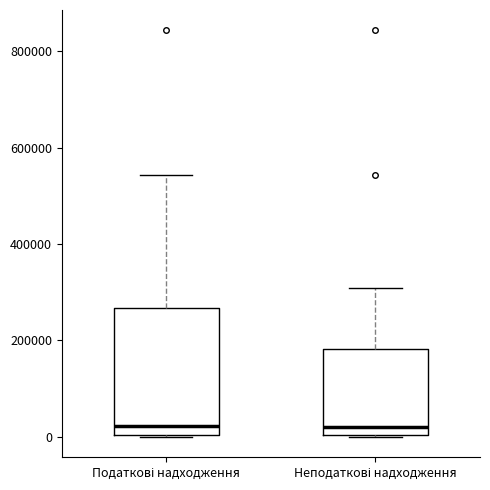

Reading left to right, transcribe this box plot: for each box, give where its median line is, the range the box spans, and where its two whiskers end, as read against the y-axis. The values are not printed on the chart, so give them approximately, as read against the axis.

Податкові надходження: median 20000, box 0 to 260000, whiskers 0 to 540000
Неподаткові надходження: median 20000, box 0 to 180000, whiskers 0 to 300000